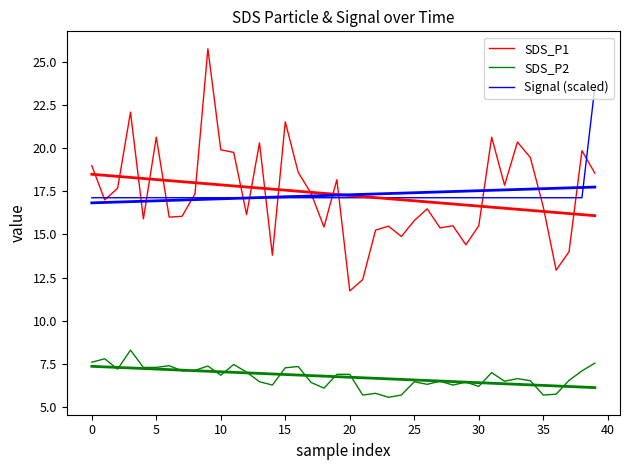

Does the chart have visible grid lines?

No